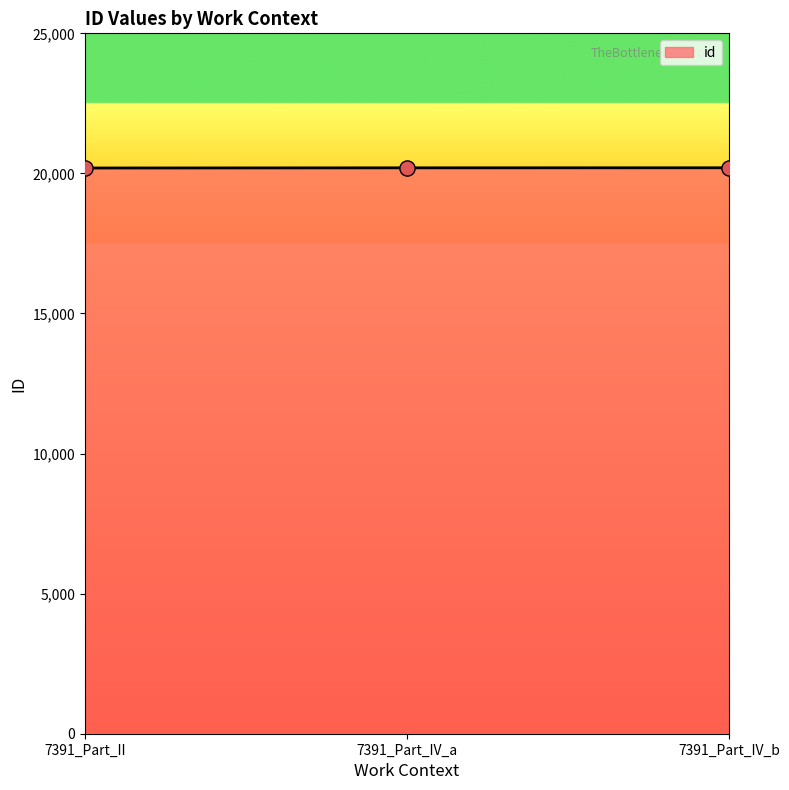

Approximately how many times larger is the value at 7391_Part_IV_b compared to 7391_Part_II?

1.0